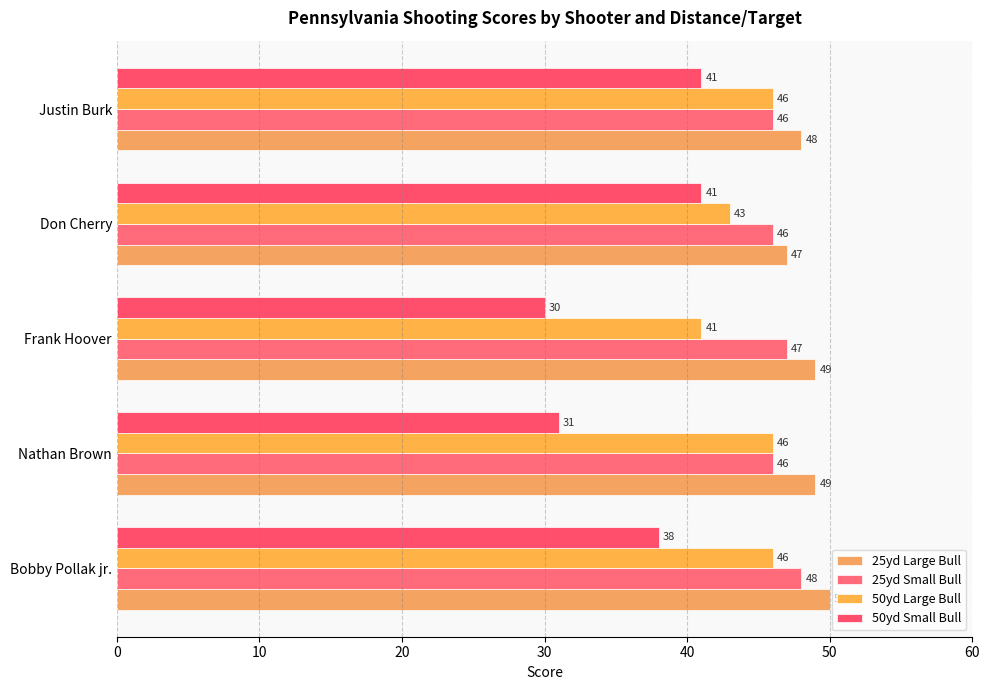

How many values in the 25yd Small Bull series exceed 46?

2